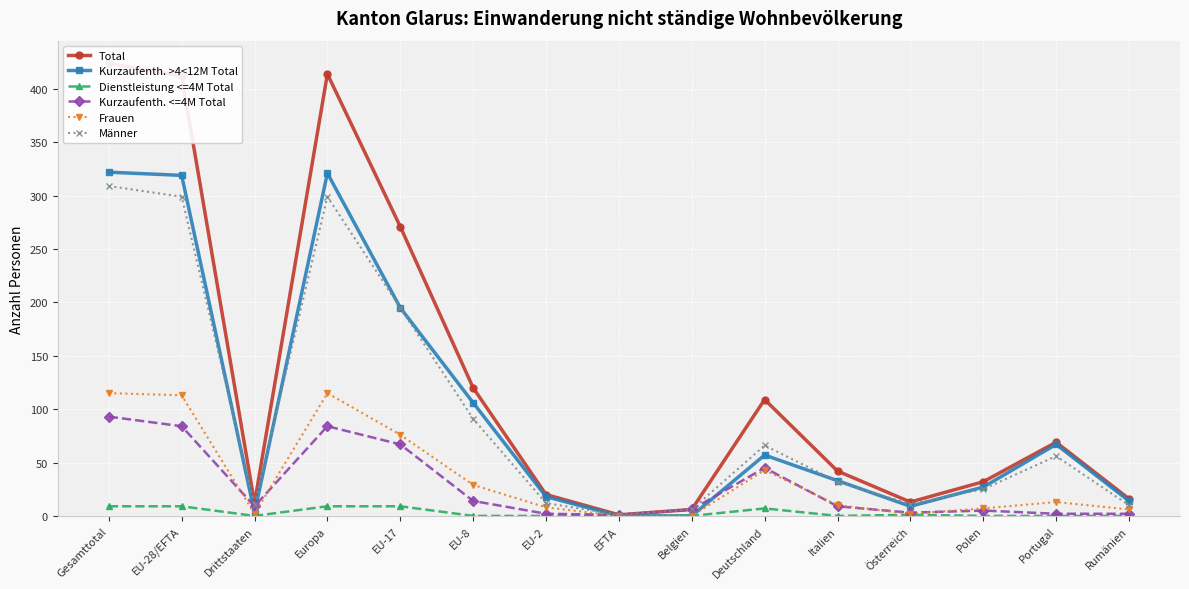

Which label corresponds to the largest value in the chart?

Gesamttotal